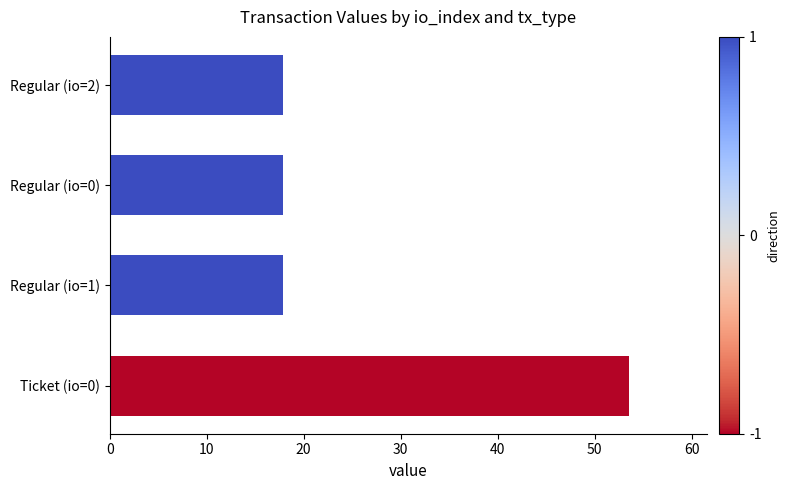

Are the bars grouped side by side (vs. stacked)?

No